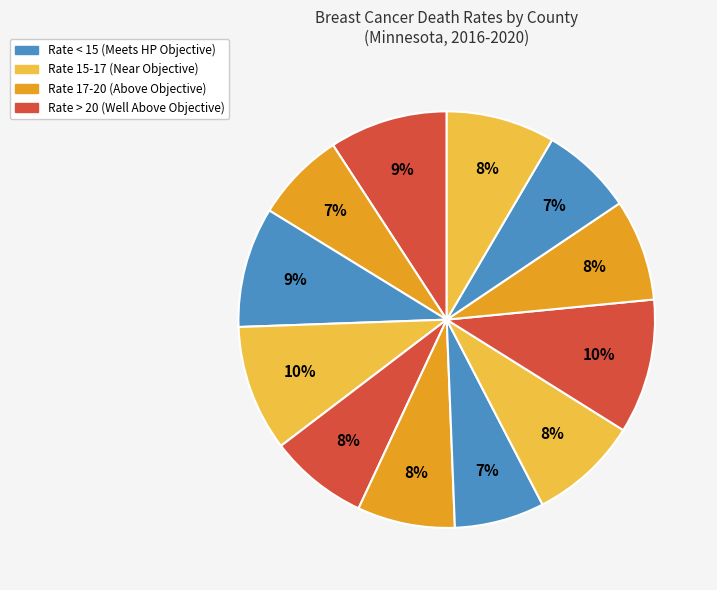

How many segments does this pie chart have?

12